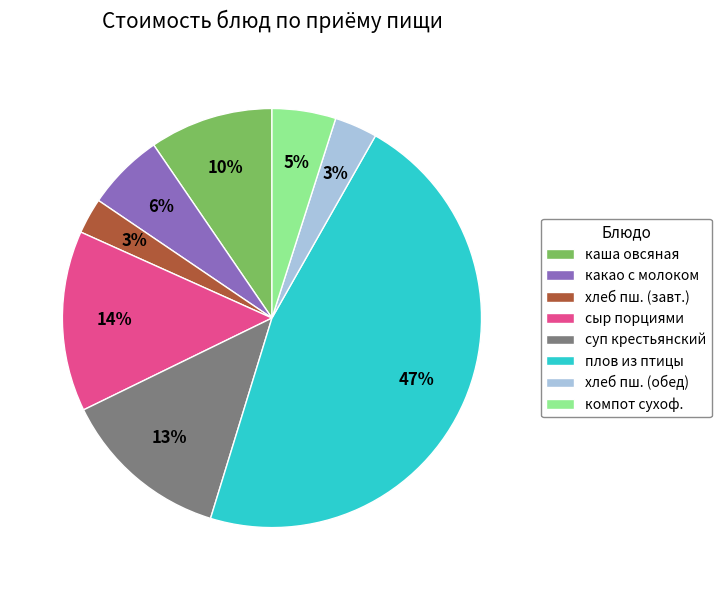

To the nearest percent, what is the average slice percentage?

12%